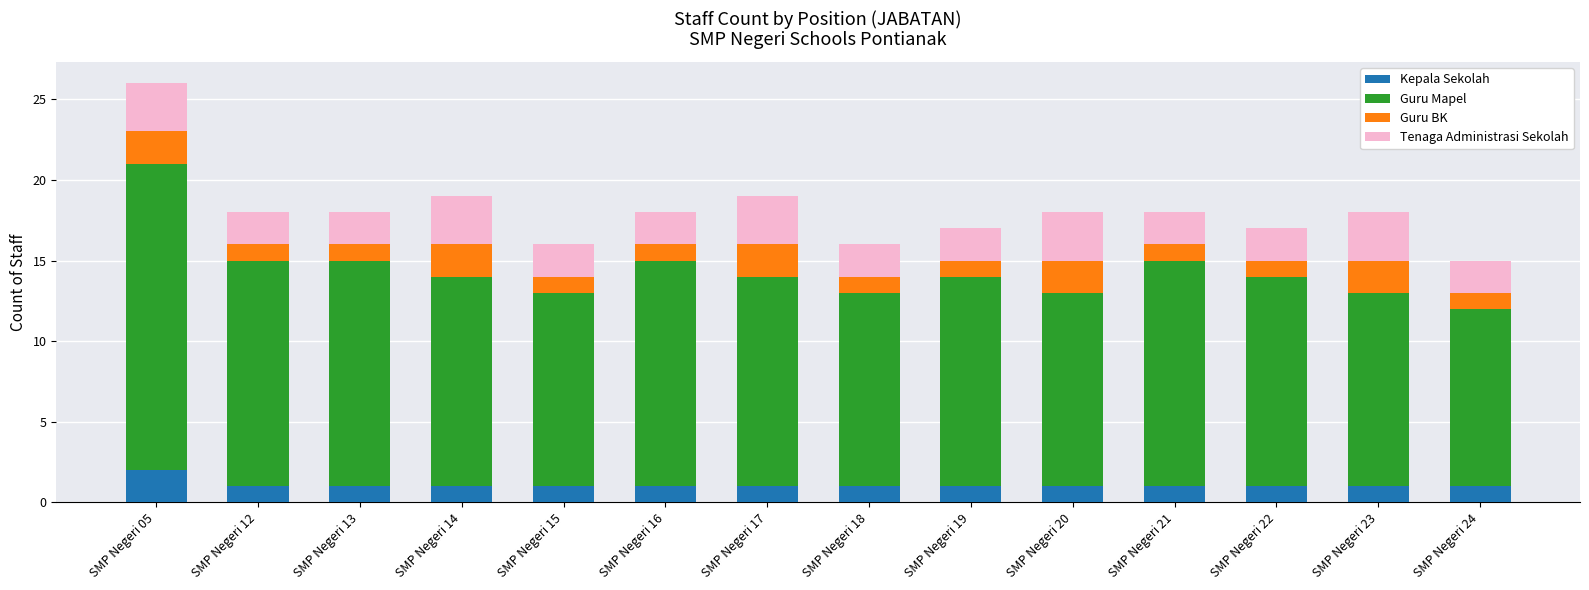

At which category is the sum across all series the highest?

SMP Negeri 05